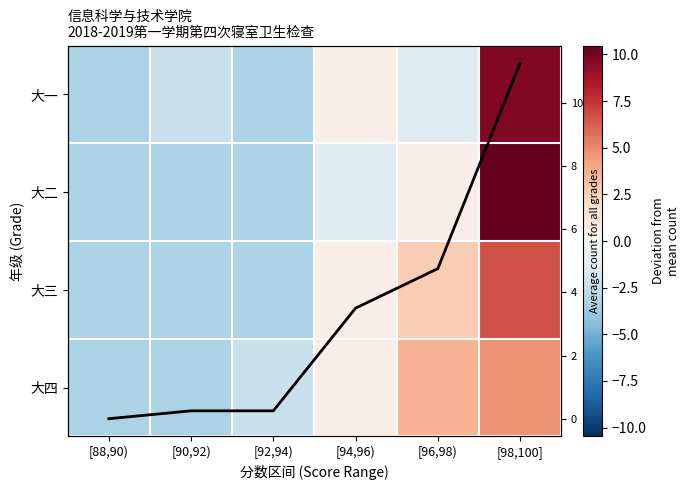

Which series has the largest total across all categories?

Avg count per range